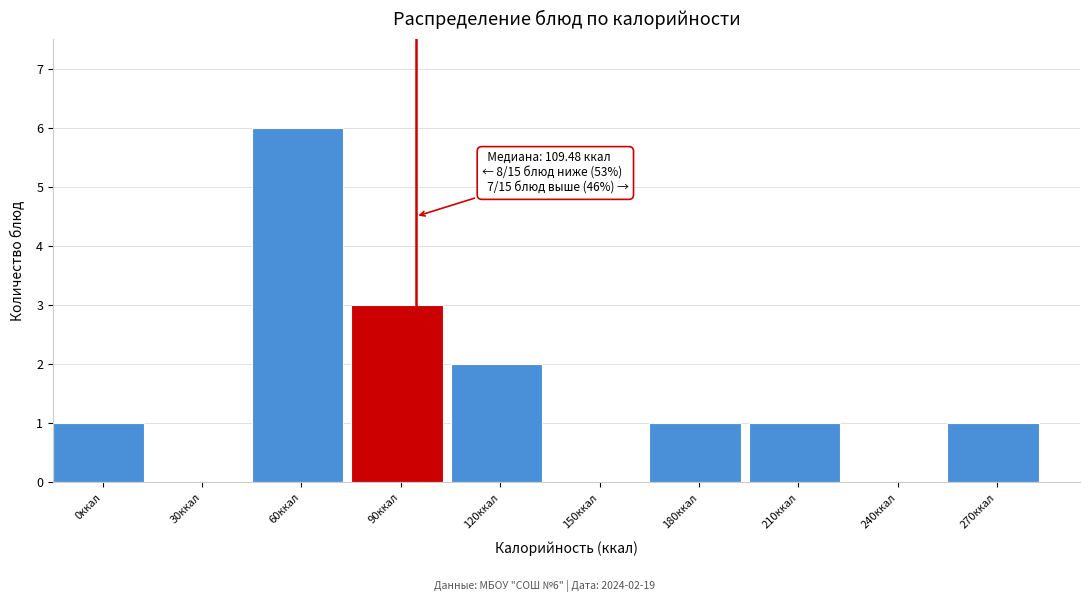

Reading left to right, what are all the values shown in this chart?

0ккал=1	30ккал=0	60ккал=6	90ккал=3	120ккал=2	150ккал=0	180ккал=1	210ккал=1	240ккал=0	270ккал=1